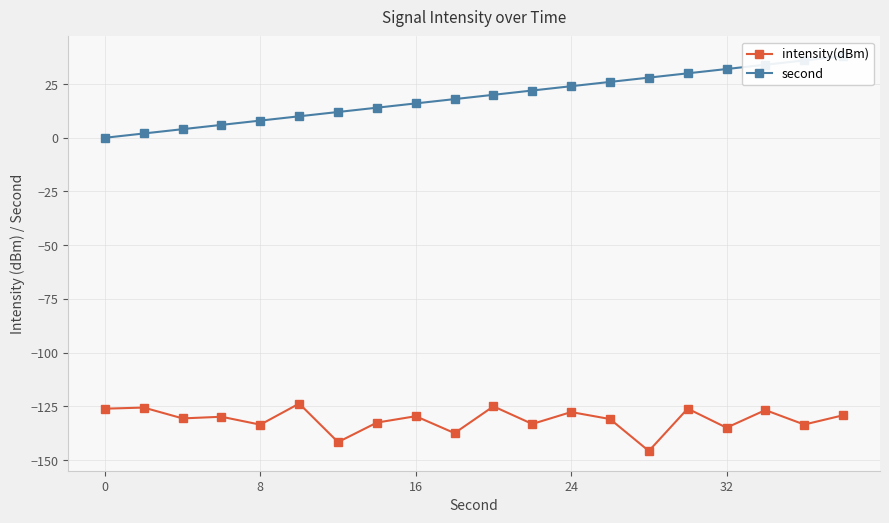

What is the minimum value for intensity(dBm)?

-145.8